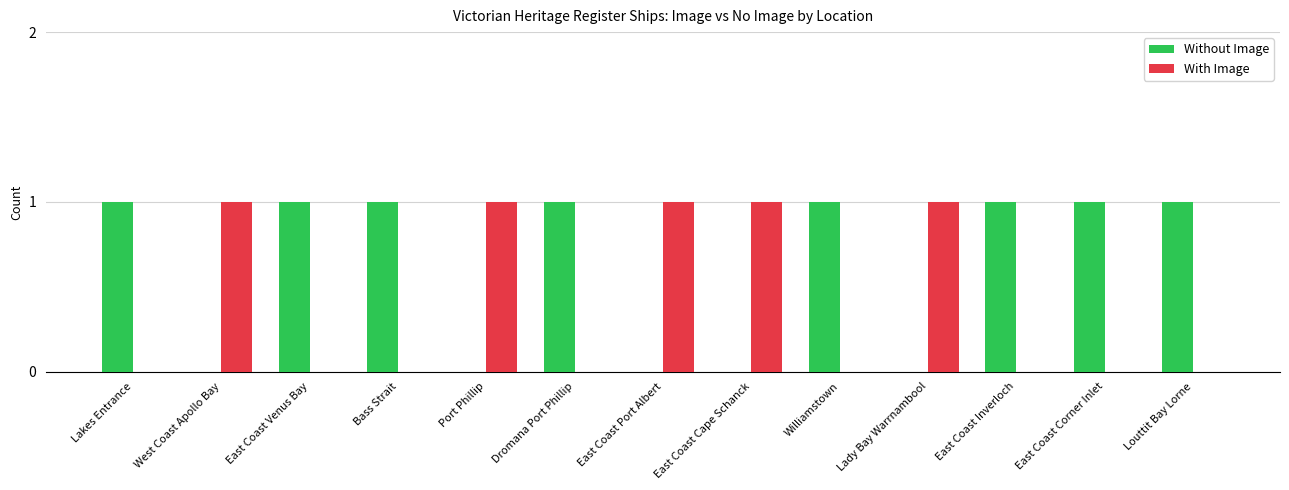

Reading right to left, what are all the values shown in this chart?

Without Image: 1	1	1	0	1	0	0	1	0	1	1	0	1
With Image: 0	0	0	1	0	1	1	0	1	0	0	1	0